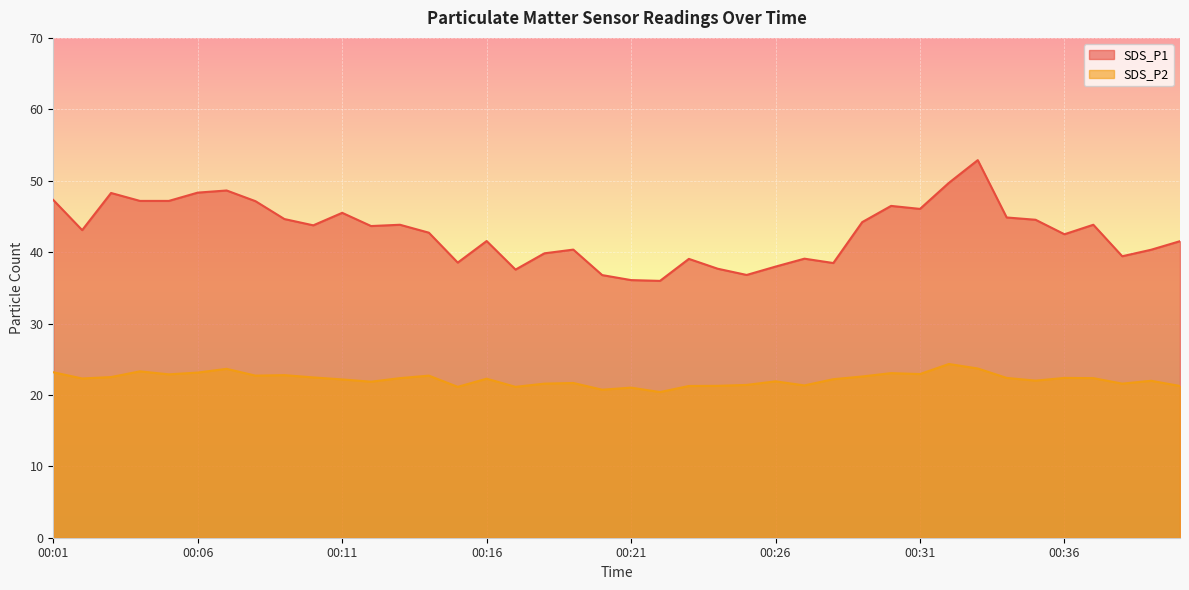

At 00:39, list the series in order from smallest to largest.

SDS_P2, SDS_P1